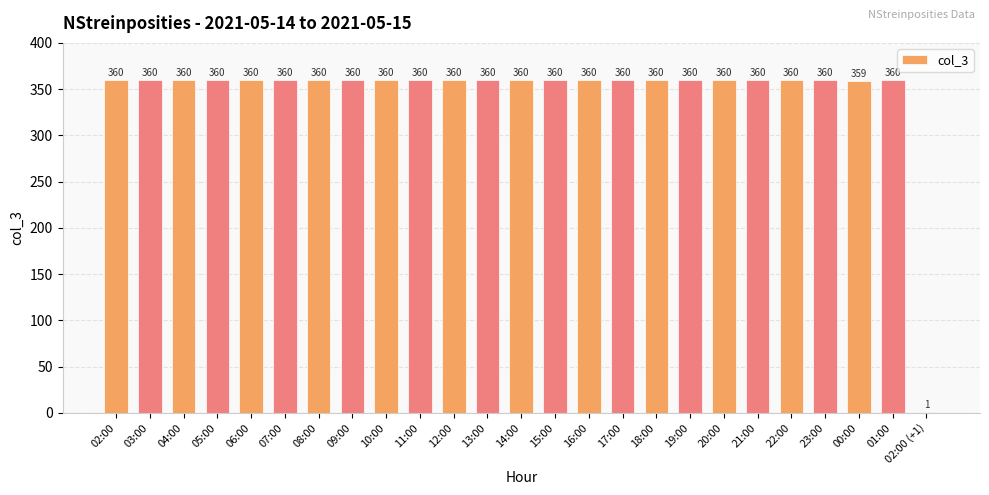

Read the value at 23:00, to the nearest 50.

350